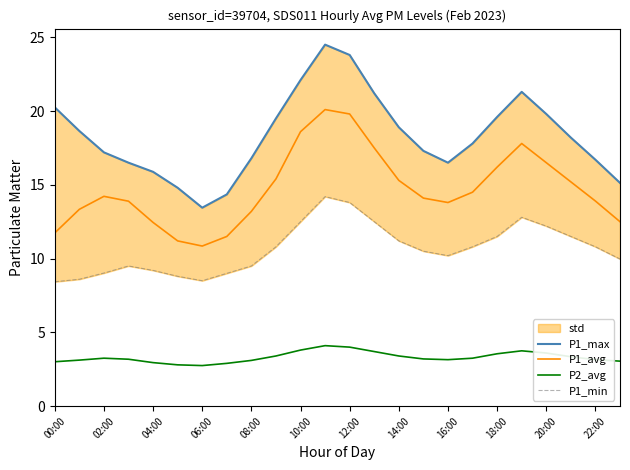

Rank the series by their average value, from highest to lowest.

P1_max, P1_avg, P1_min, P2_avg